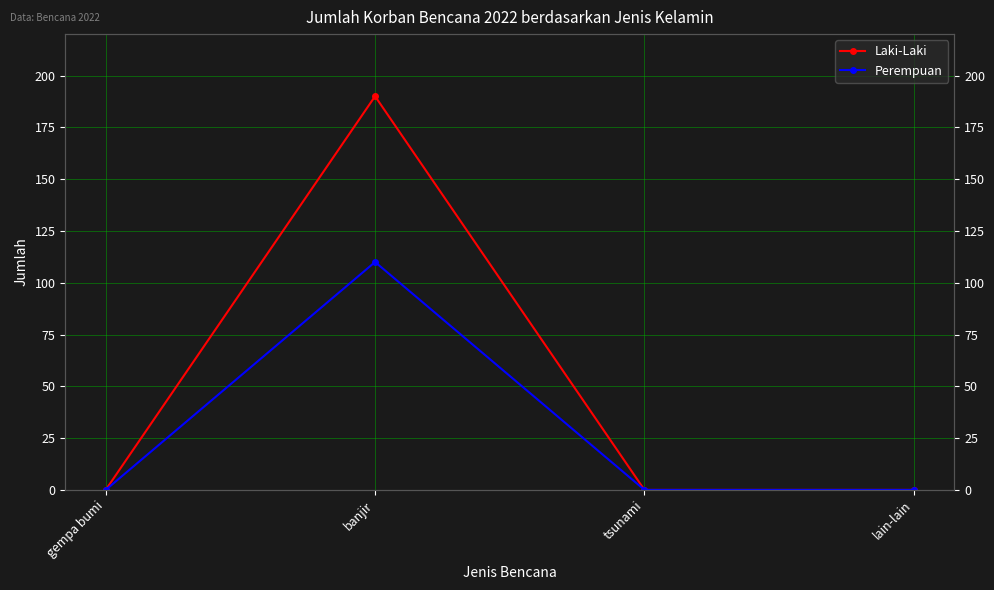

Which series has the largest range (max minus min)?

Laki-Laki